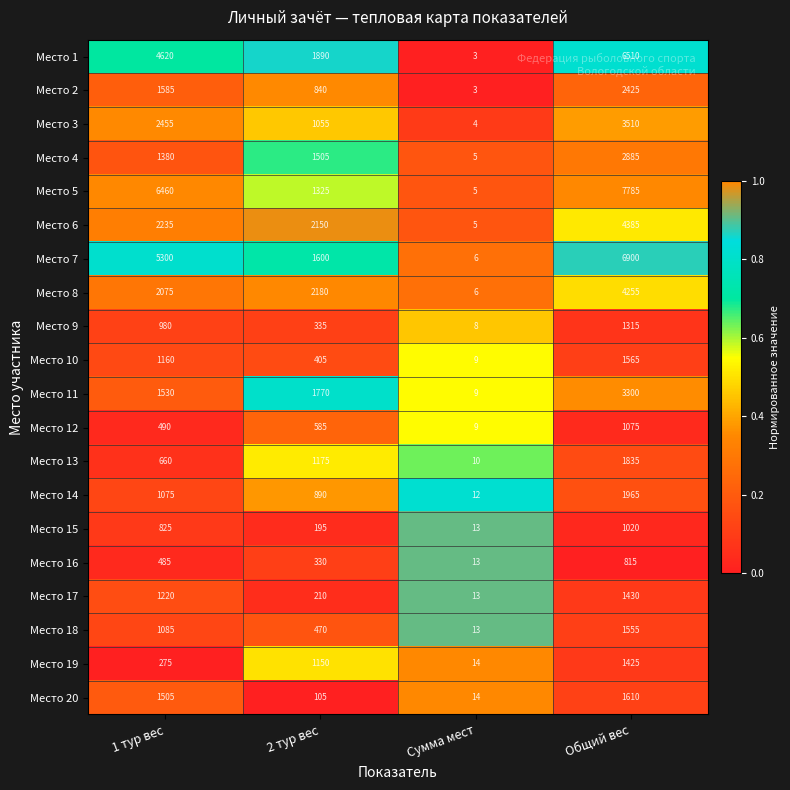

Which series has the largest total across all categories?

Место 5